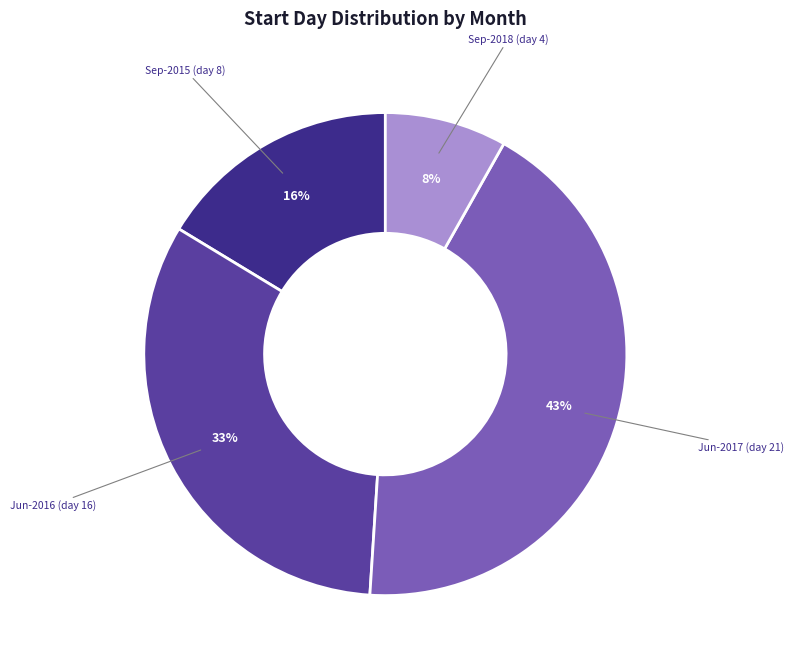

How many segments does this pie chart have?

4